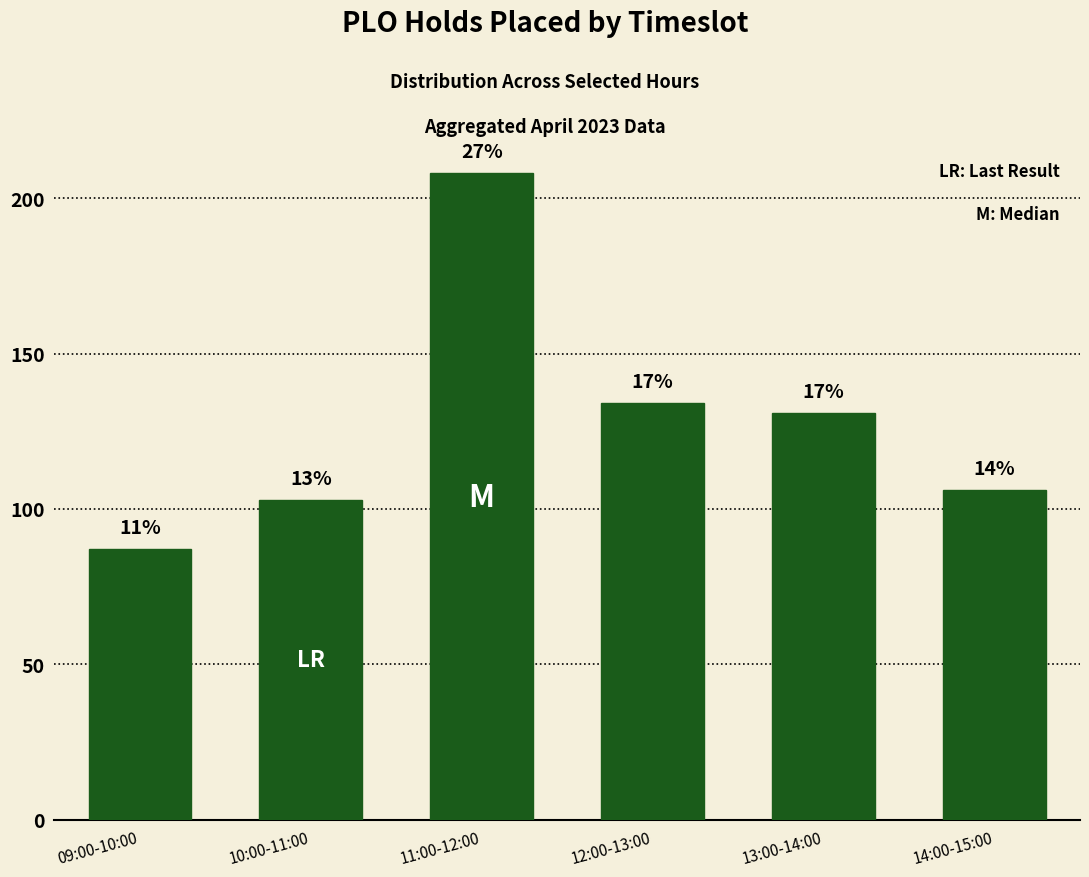

Does the chart contain any negative values?

No